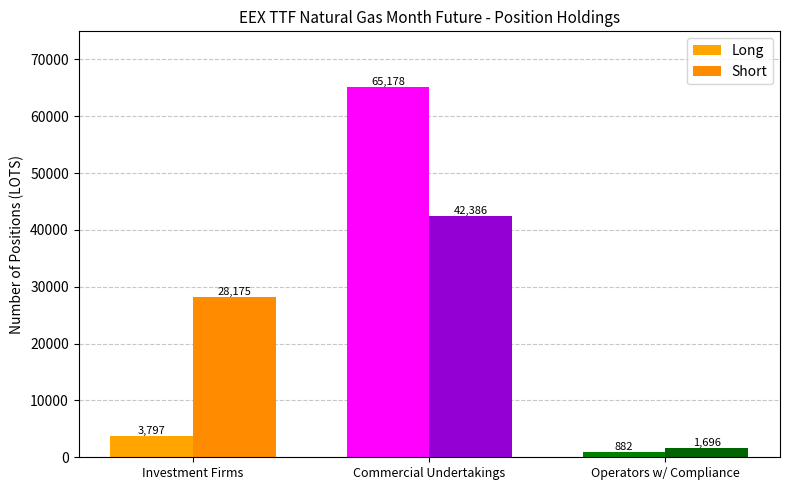

What is the label of the 3rd bar from the right?

Investment Firms